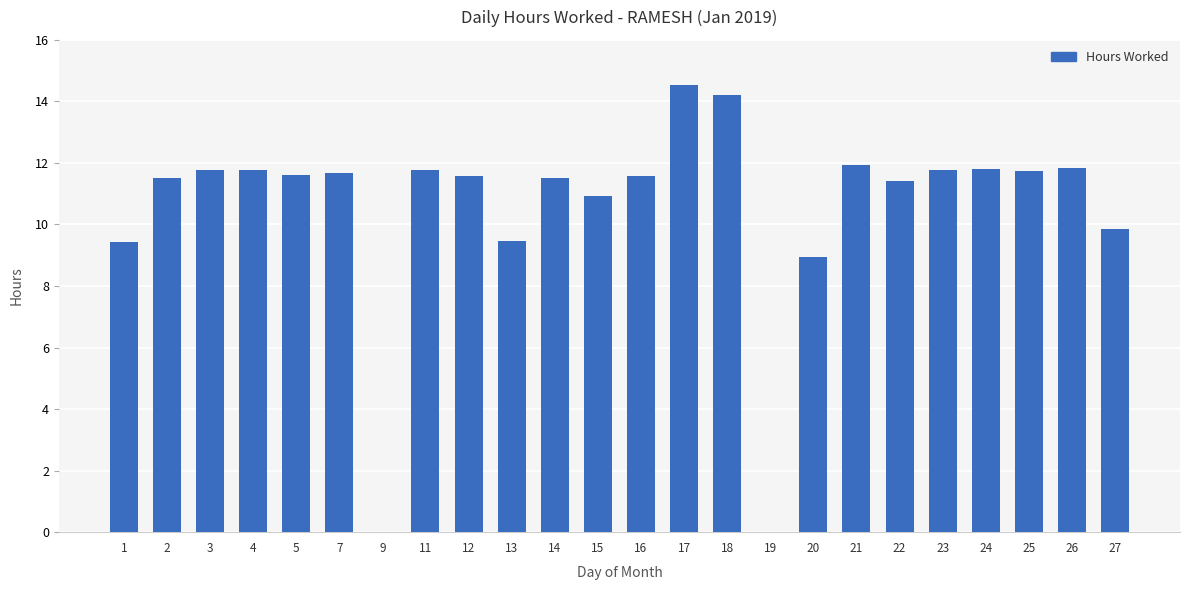

Which has a higher value, 19 or 22?

22